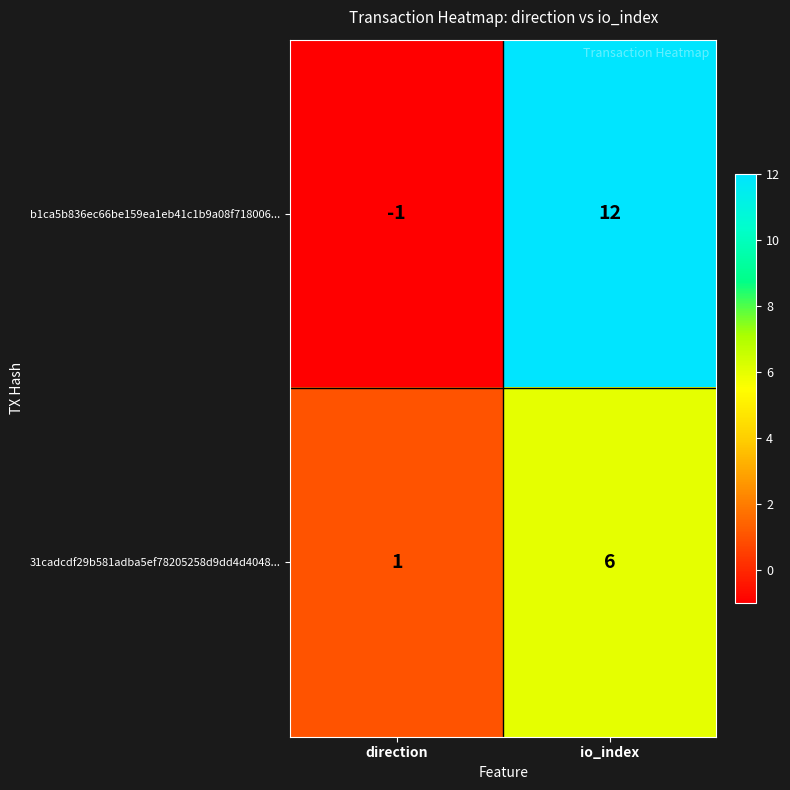

Reading left to right, what are all the values shown in this chart?

b1ca5b836ec66be159ea1eb41c1b9a08f718006...: -1	12
31cadcdf29b581adba5ef78205258d9dd4d4048...: 1	6